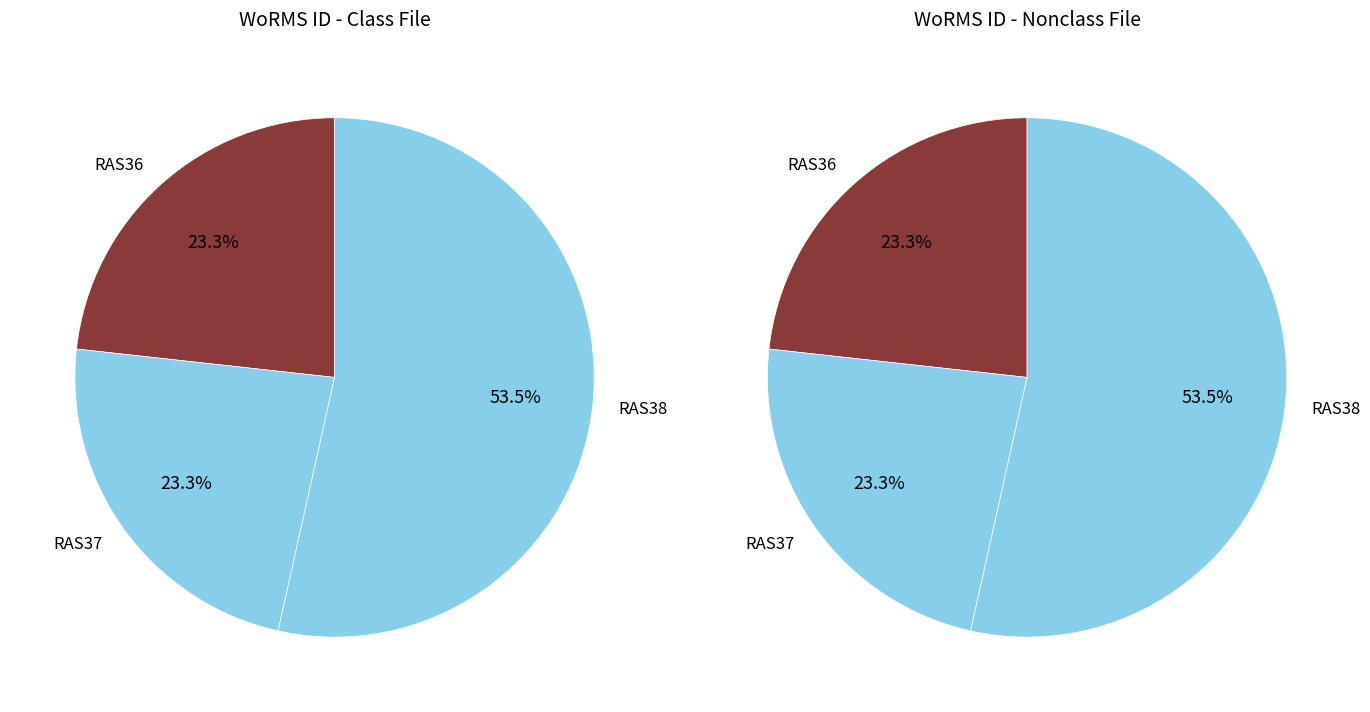

What percentage is the RAS36 slice, to the nearest percent?

23%